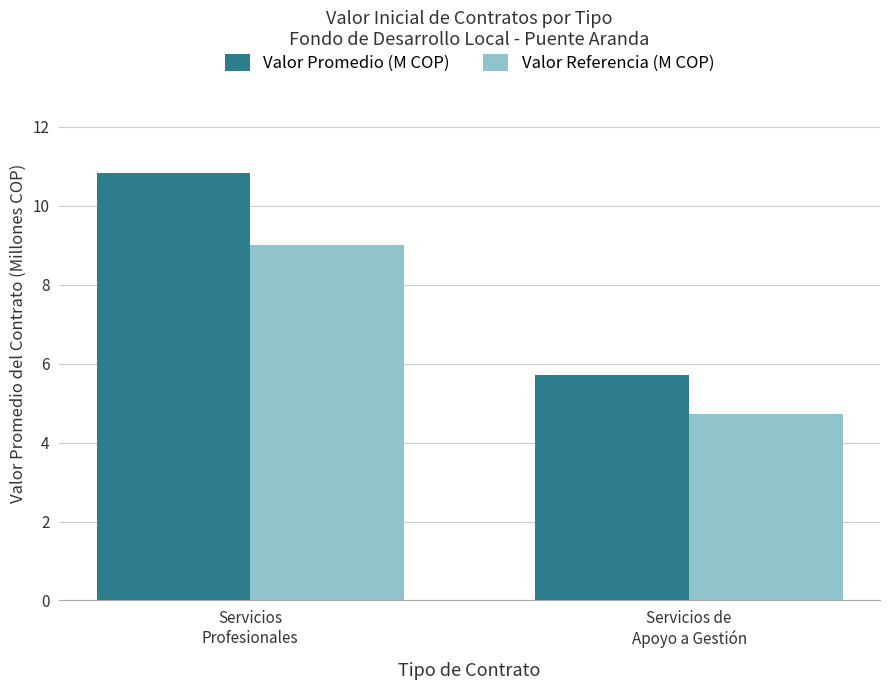

Is the value of Valor Promedio (M COP) at Servicios de
Apoyo a Gestión greater than the value of Valor Referencia (M COP) at Servicios
Profesionales?

No